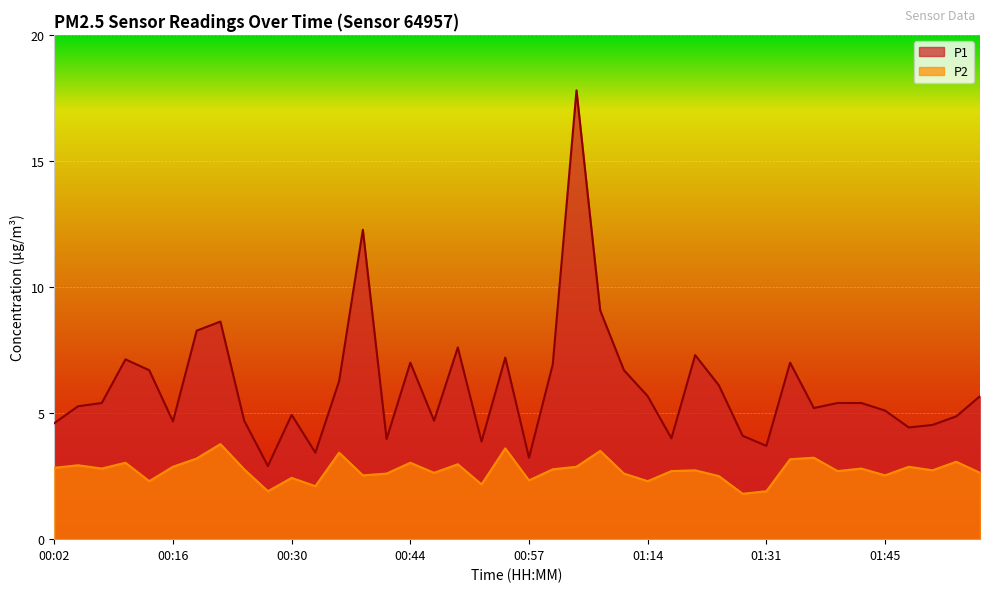

Rank the series by their maximum value, from highest to lowest.

P1, P2